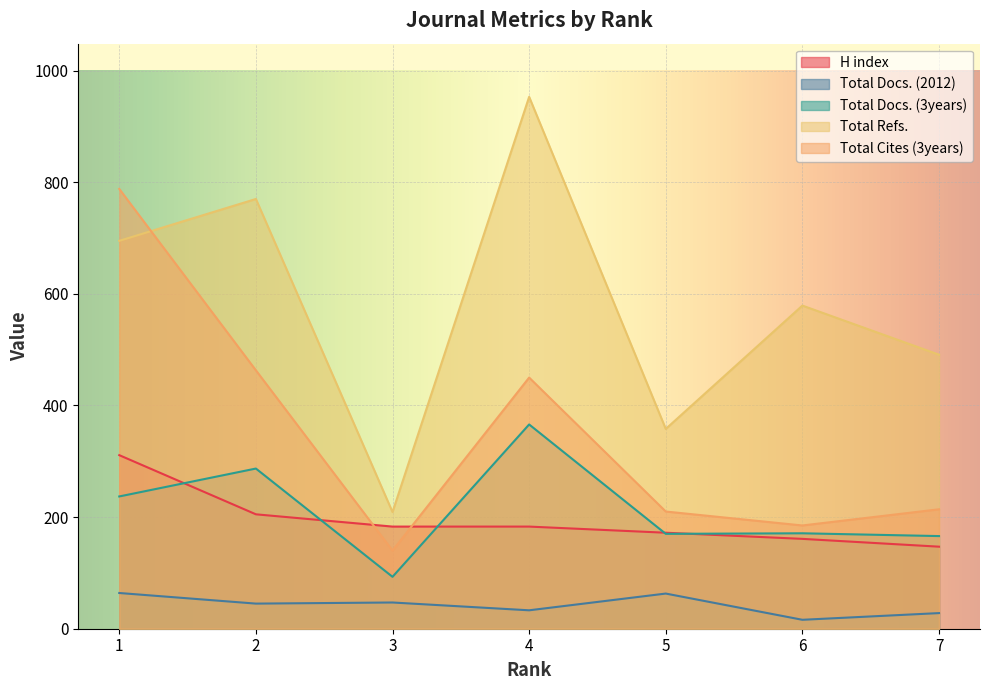

The Total Cites (3years) series shows 613 at 4. True or false?

False